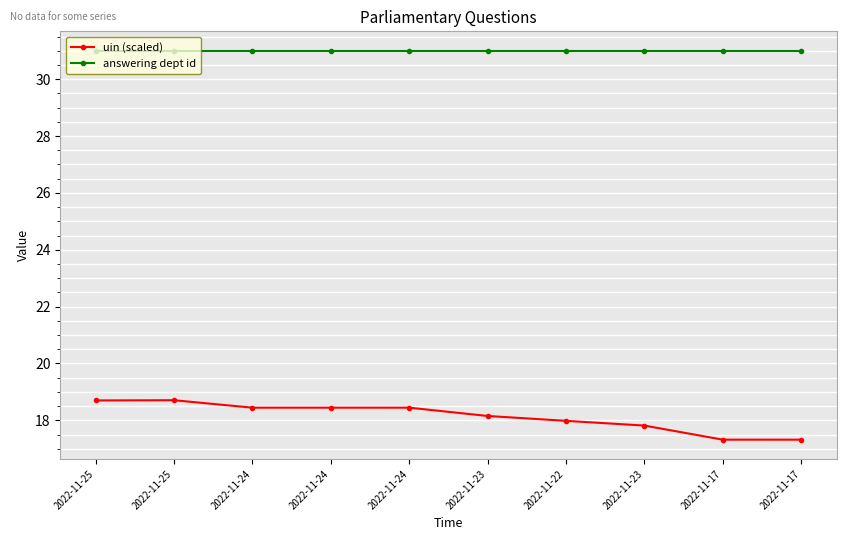

True or false: uin (scaled) and answering dept id intersect in this chart.

False